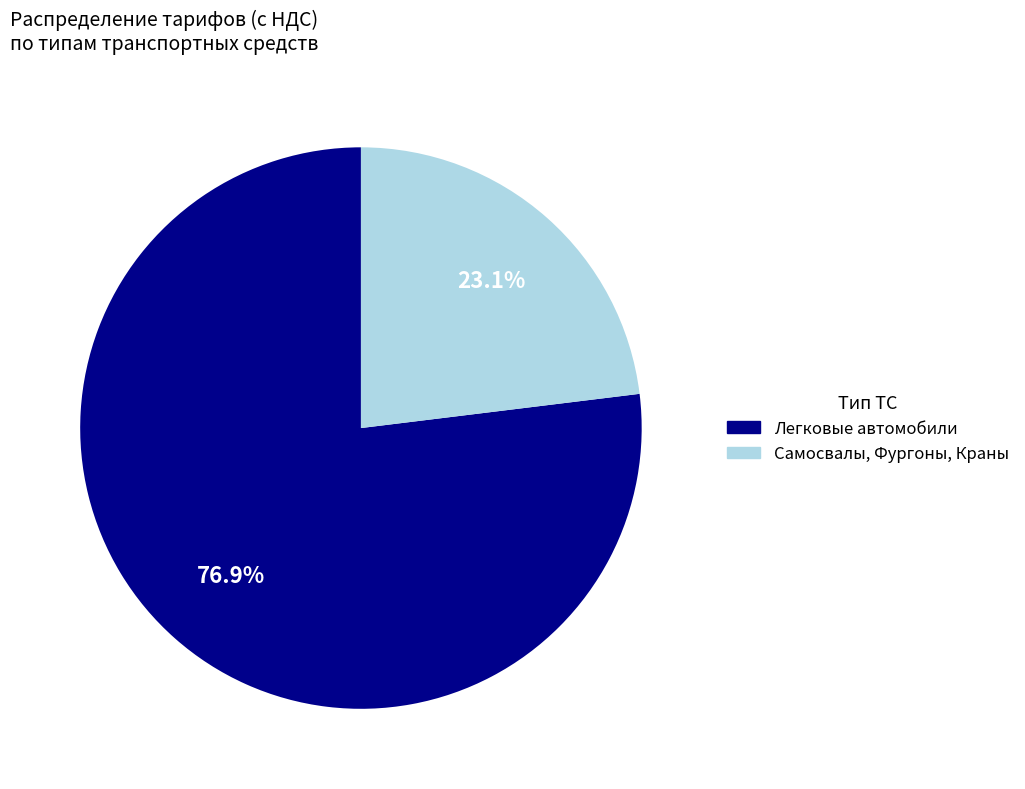

Combined, do Самосвалы, Фургоны, Краны and Легковые автомобили account for over 50%?

Yes